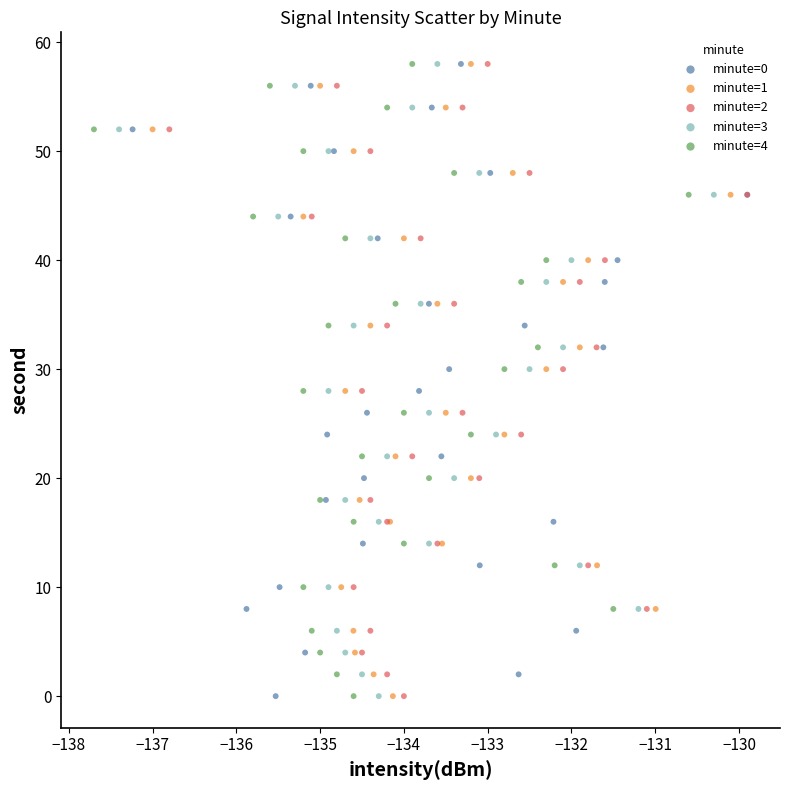

What are all the series names shown in the legend?

minute=0, minute=1, minute=2, minute=3, minute=4